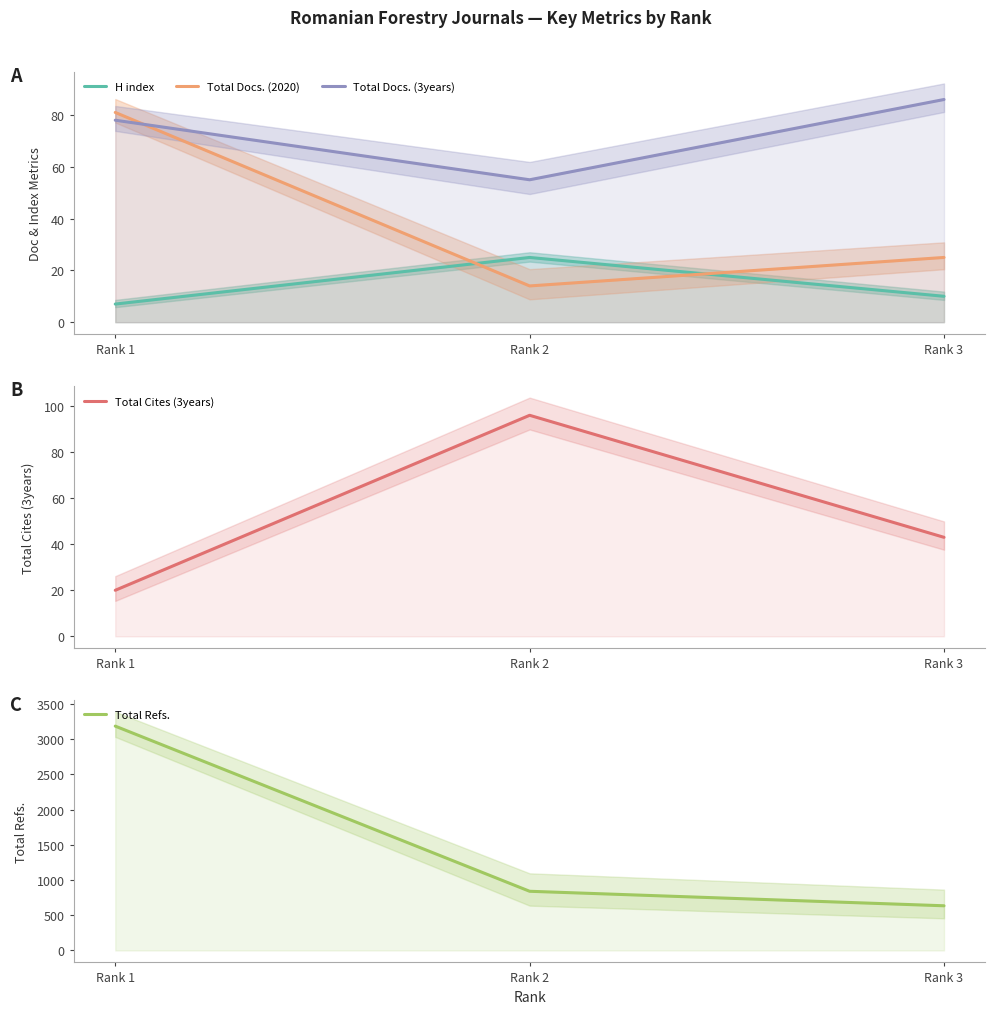

The value of Total Refs. at Rank 2 is 509. True or false?

False